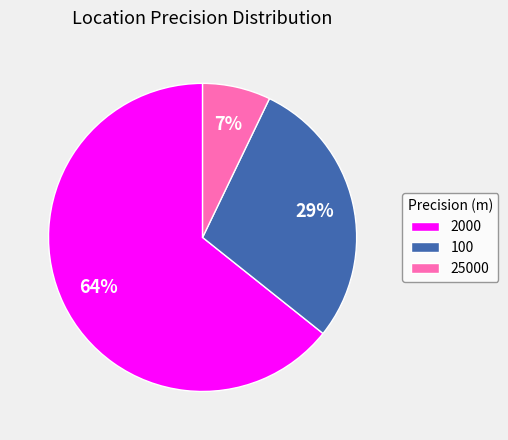

Combined, do 2000 and 25000 account for over 50%?

Yes